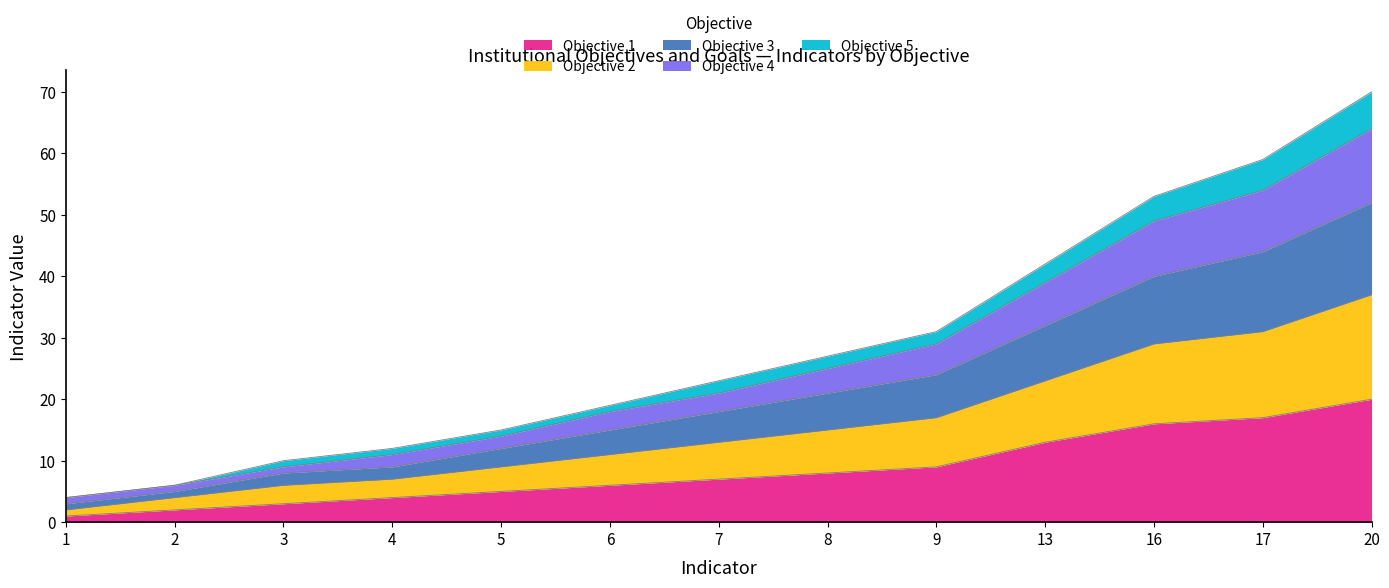

At which category is the sum across all series the highest?

20